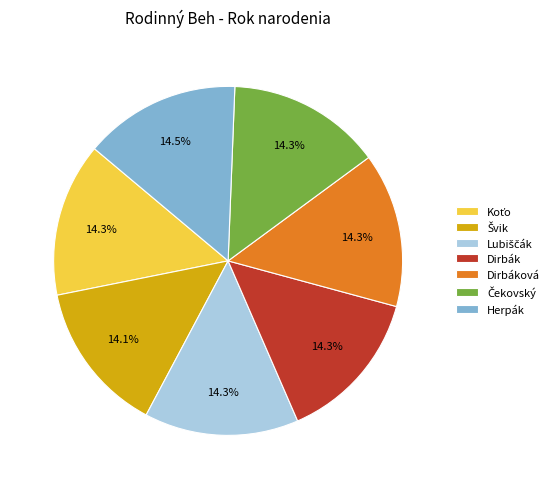

Is there any slice that represents more than half of the pie?

No